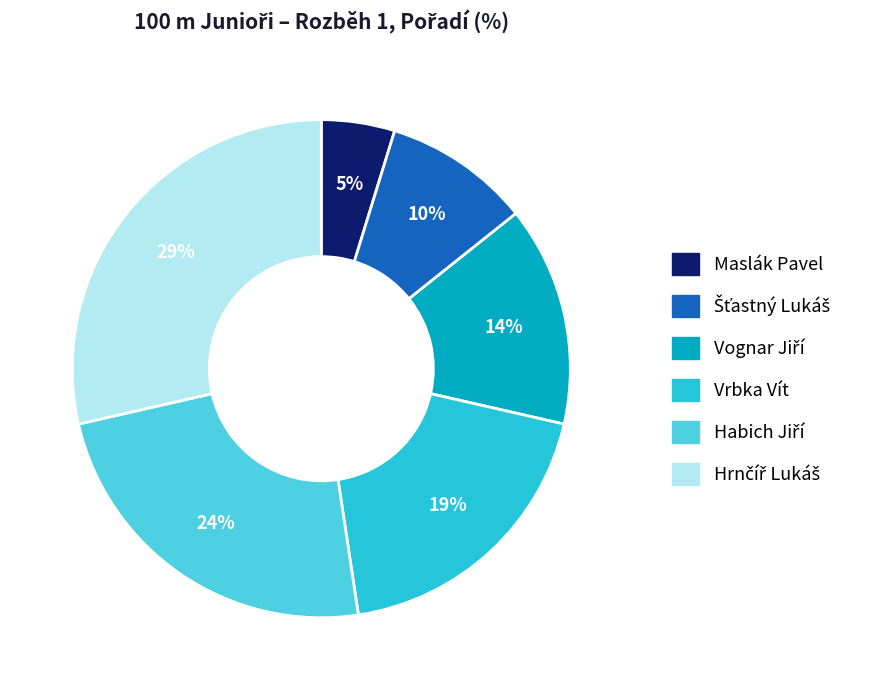

Which category has the smallest portion of the pie?

Maslák Pavel